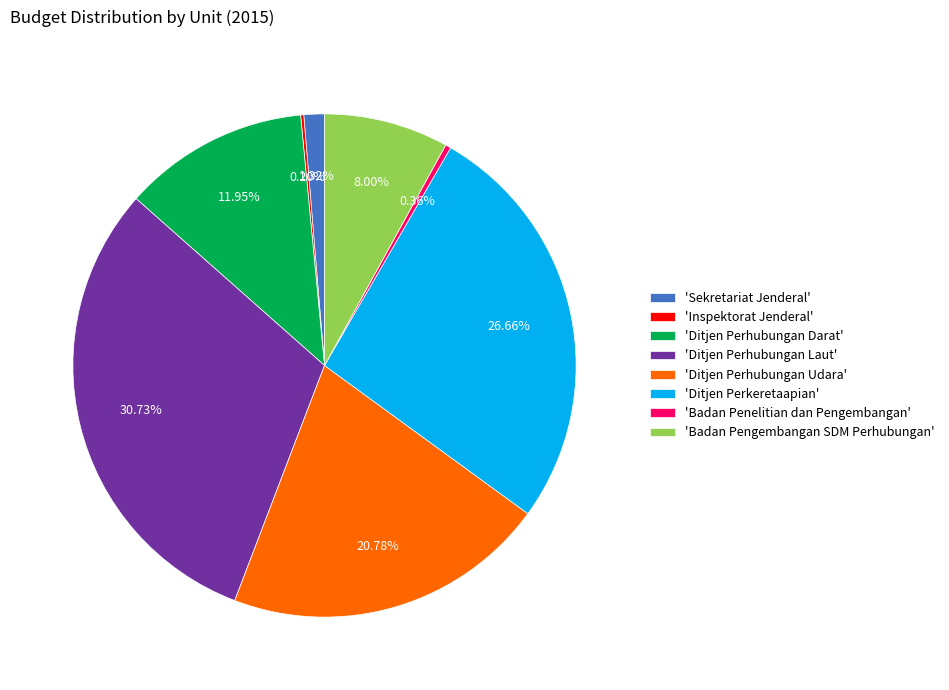

What is the largest slice in the pie chart?

'Ditjen Perhubungan Laut'